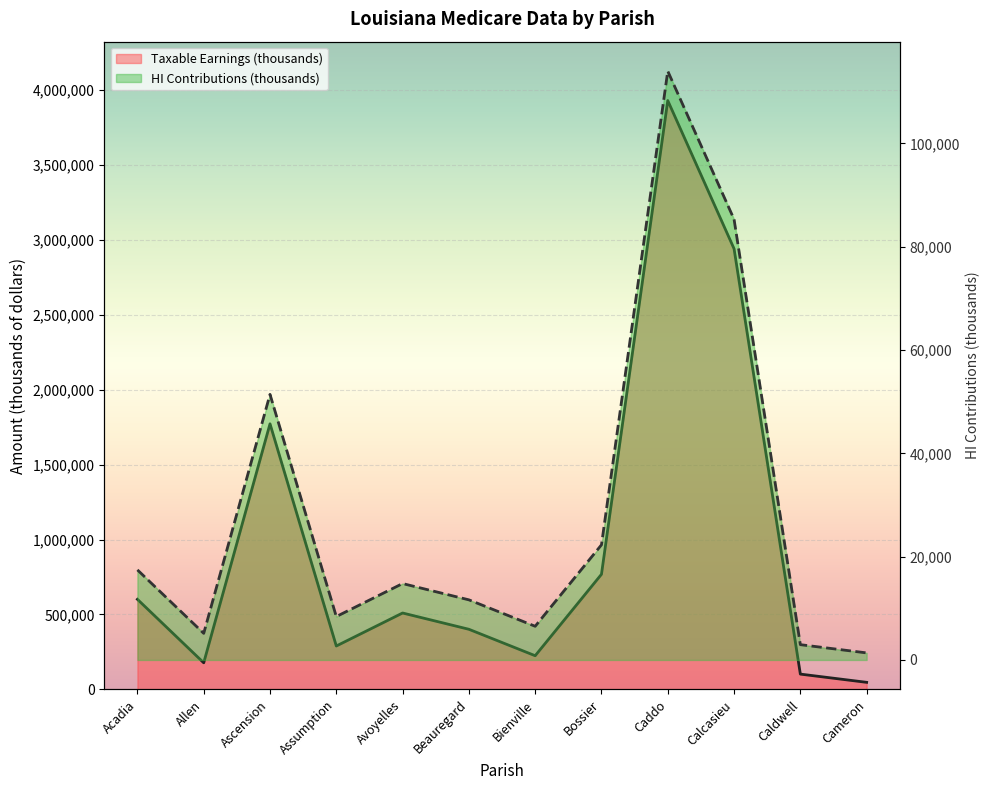

At which label does Taxable Earnings (thousands) reach its peak?

Caddo